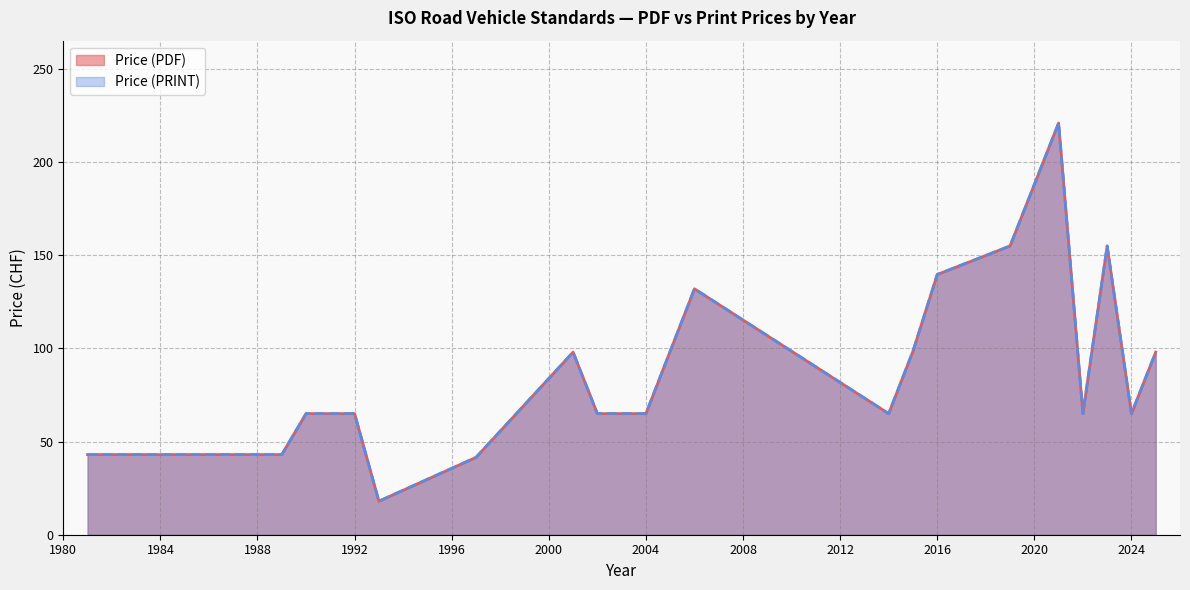

Is it true that Price (PDF) equals 68 at 1982?

False